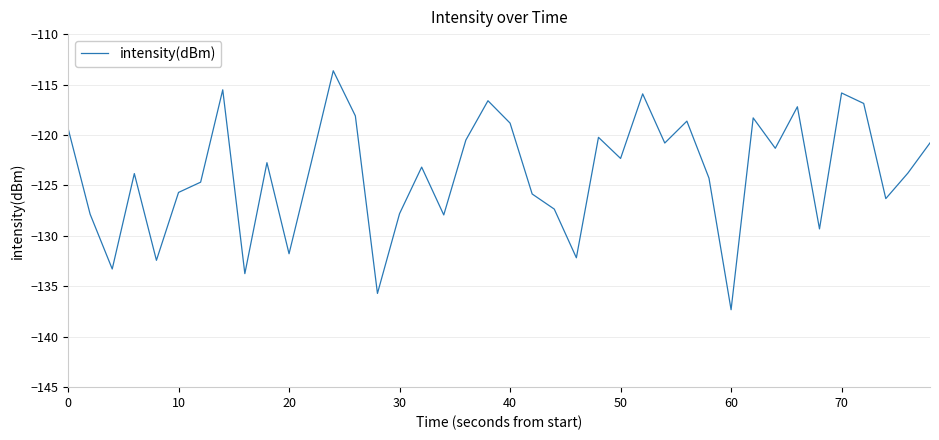

What is the difference between the maximum and minimum values?

23.7